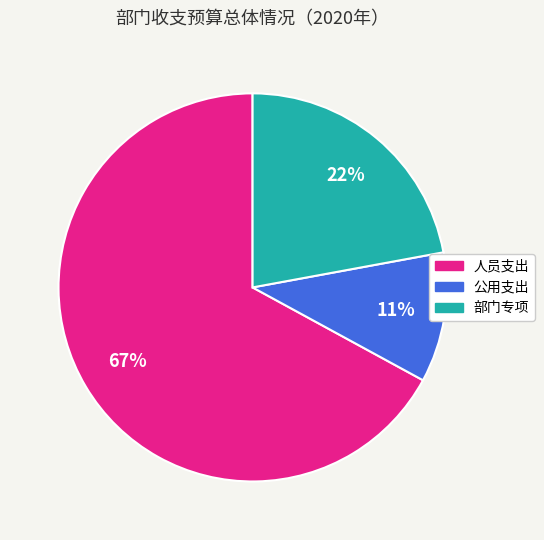

Does 部门专项 account for over 50% of the chart?

No